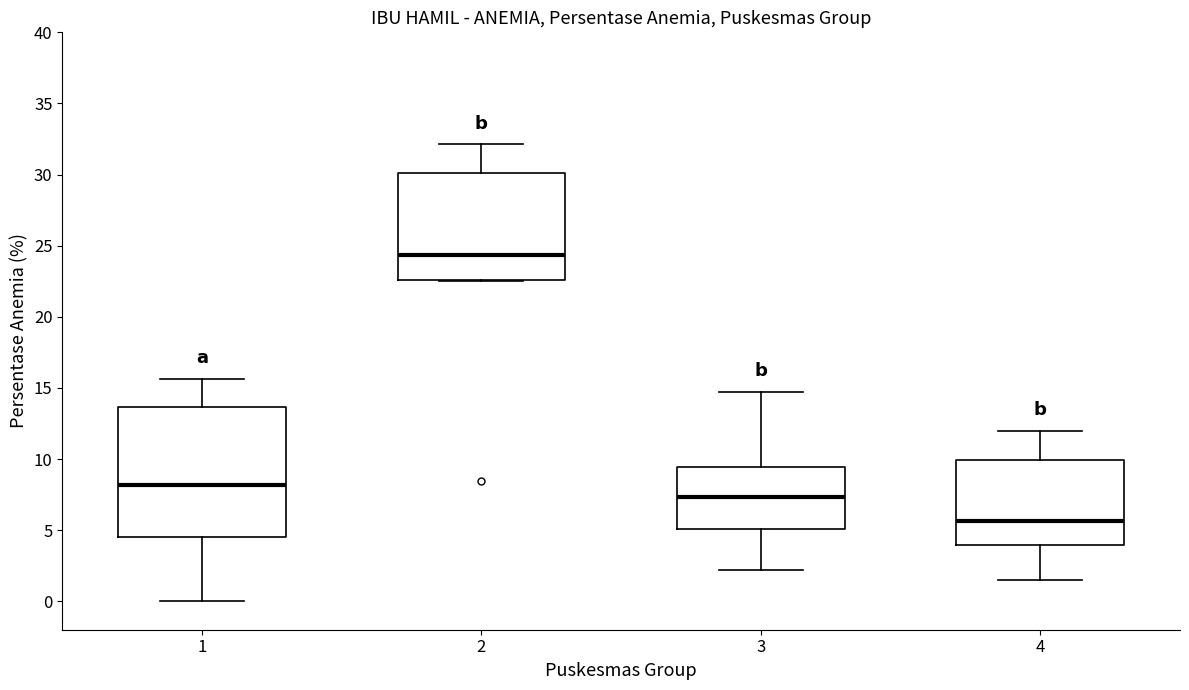

Reading left to right, transcribe this box plot: for each box, give where its median line is, the range the box spans, and where its two whiskers end, as read against the y-axis. The values are not printed on the chart, so give them approximately, as read against the axis.

1: median 8.0, box 4.5 to 13.5, whiskers 0.0 to 15.5
2: median 24.5, box 22.5 to 30.0, whiskers 22.5 to 32.0
3: median 7.5, box 5.0 to 9.5, whiskers 2.0 to 14.5
4: median 5.5, box 4.0 to 10.0, whiskers 1.5 to 12.0